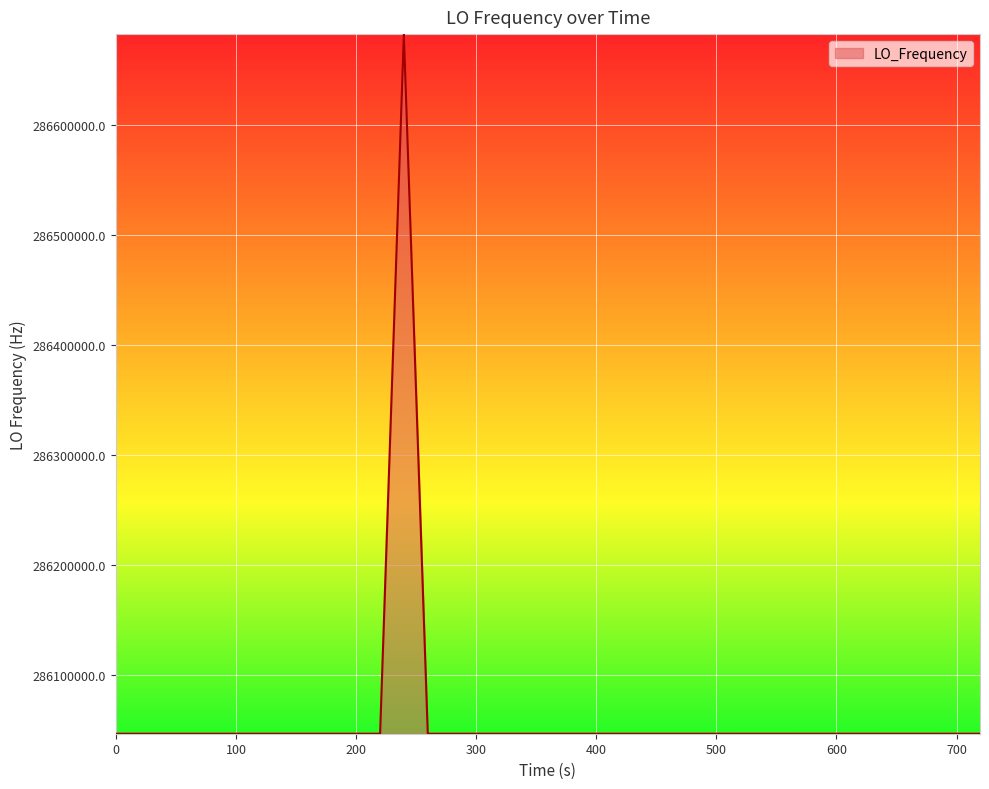

What is the difference between the maximum and minimum values?

635708.6